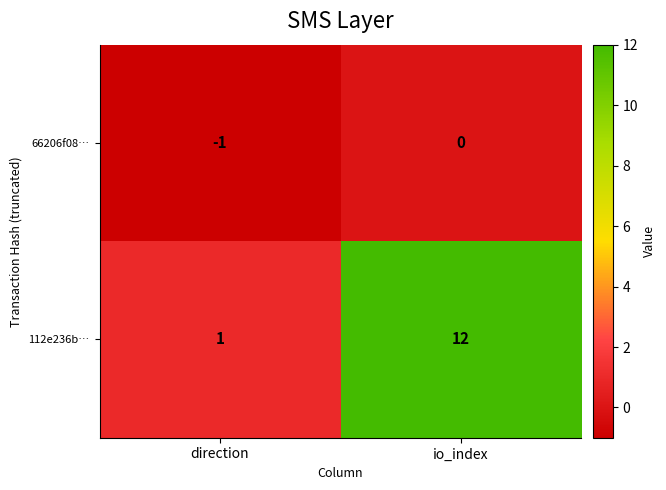

Which series has the largest range (max minus min)?

112e236b…